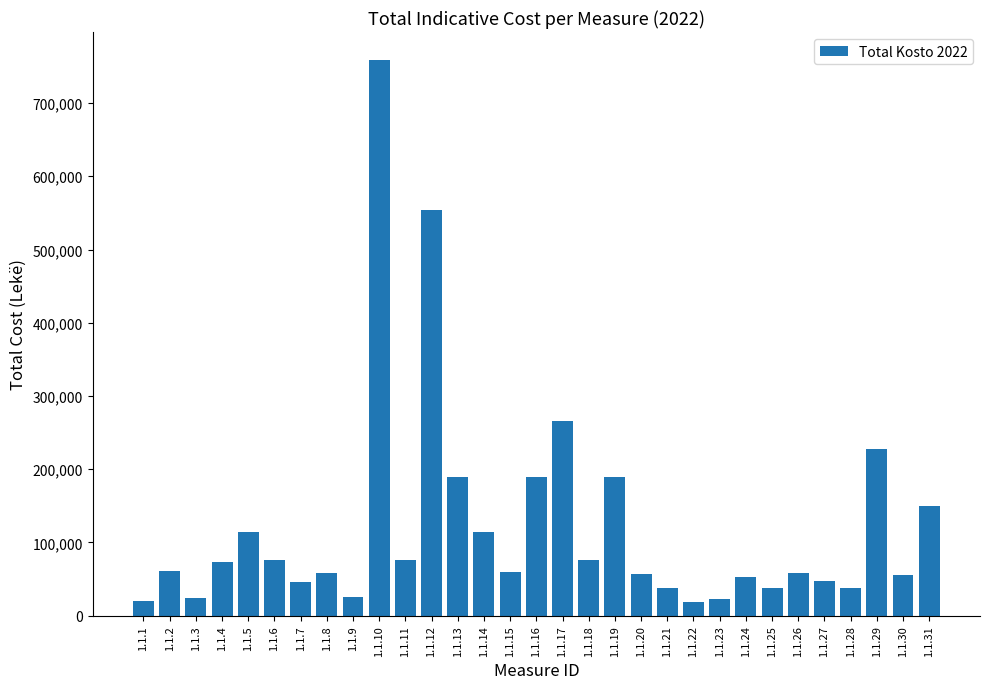

Are the bars grouped side by side (vs. stacked)?

No